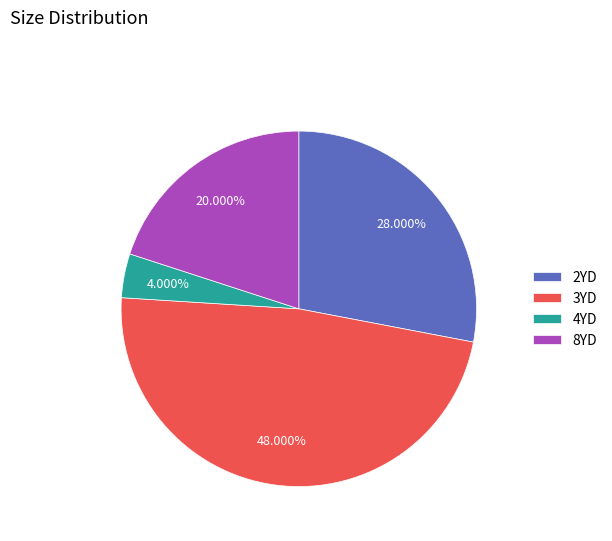

Combined, do 3YD and 4YD account for over 50%?

Yes